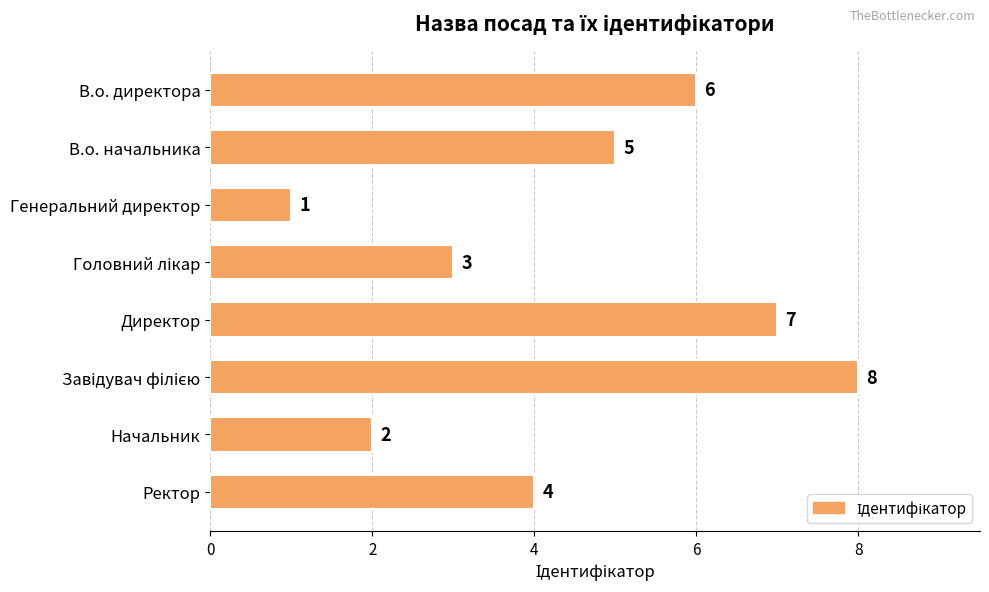

What is the change in value from Генеральний директор to Директор?

+6